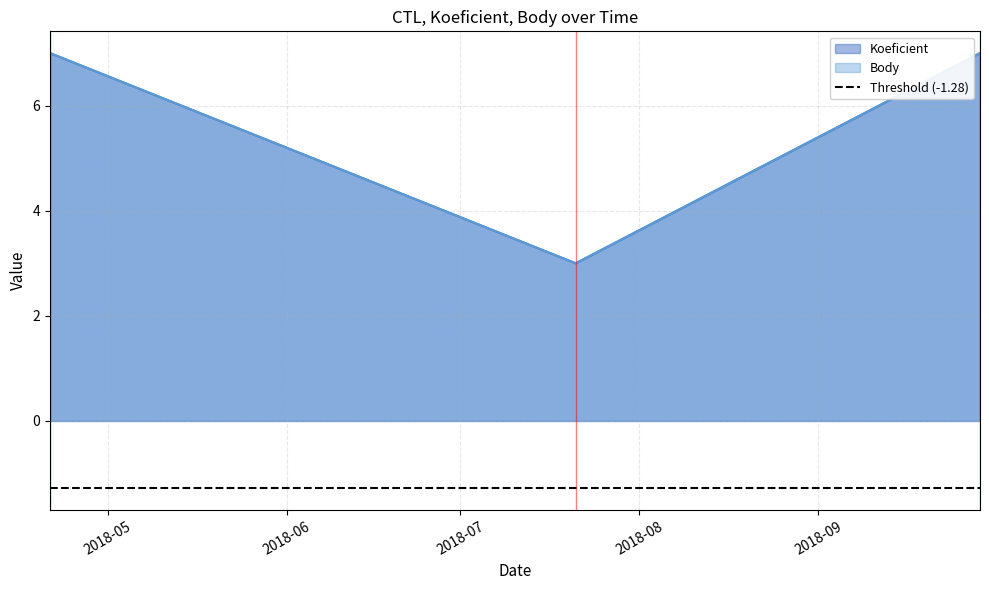

What is the label of the 2nd point from the left?

2018-07-21